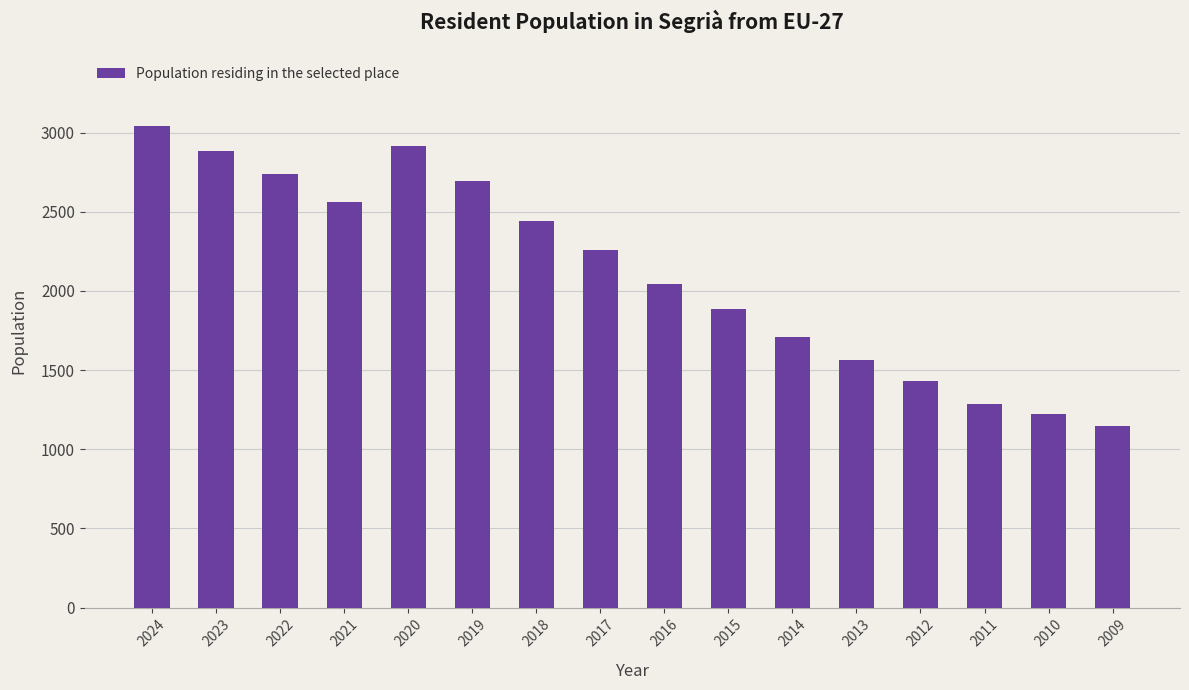

What is the average value?

2113